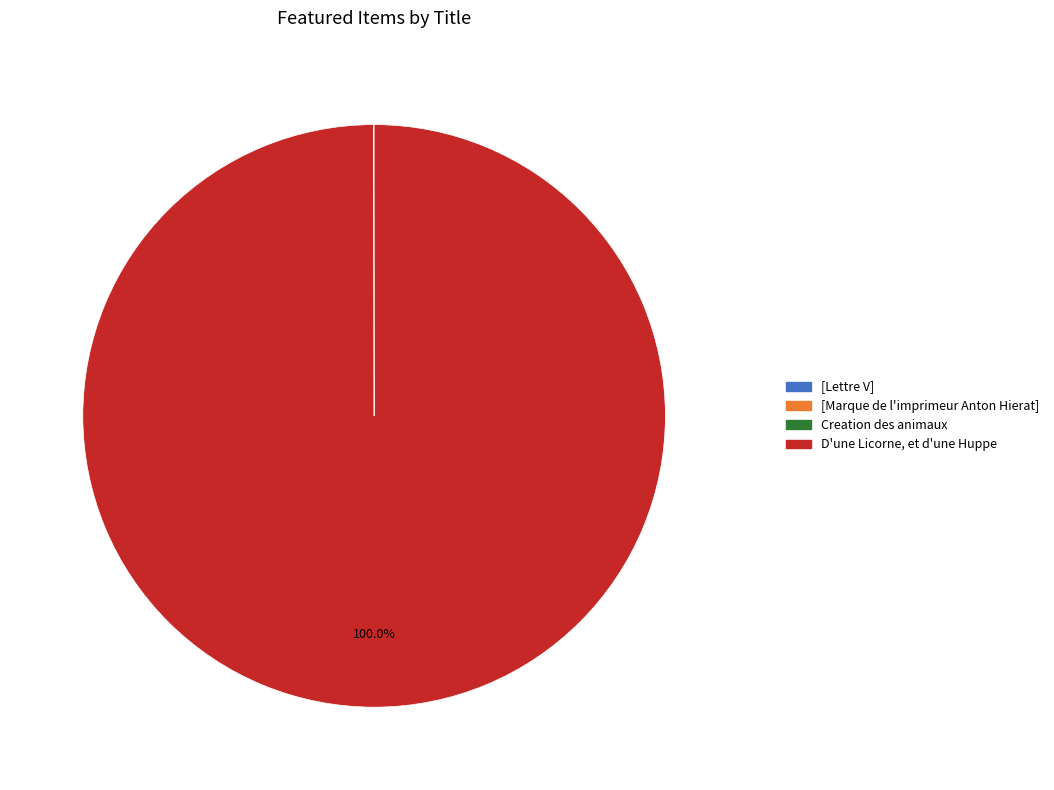

Which category has the biggest portion of the pie?

D'une Licorne, et d'une Huppe